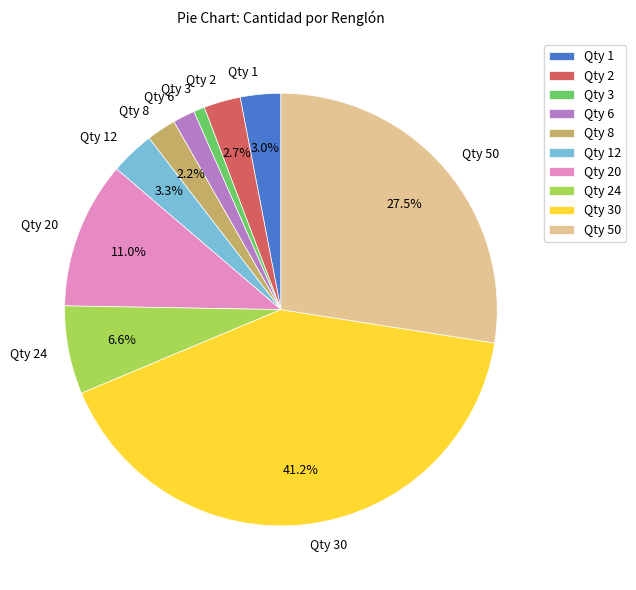

Combined, what portion of the pie is Qty 24 and Qty 8?

8.8%